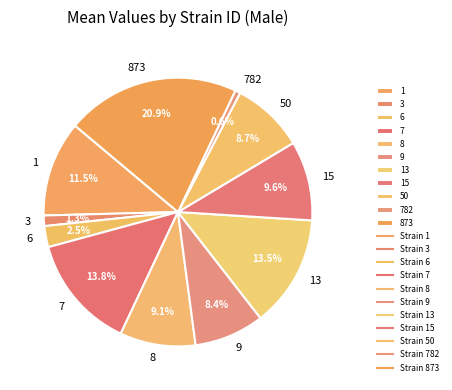

Is there any slice that represents more than half of the pie?

No